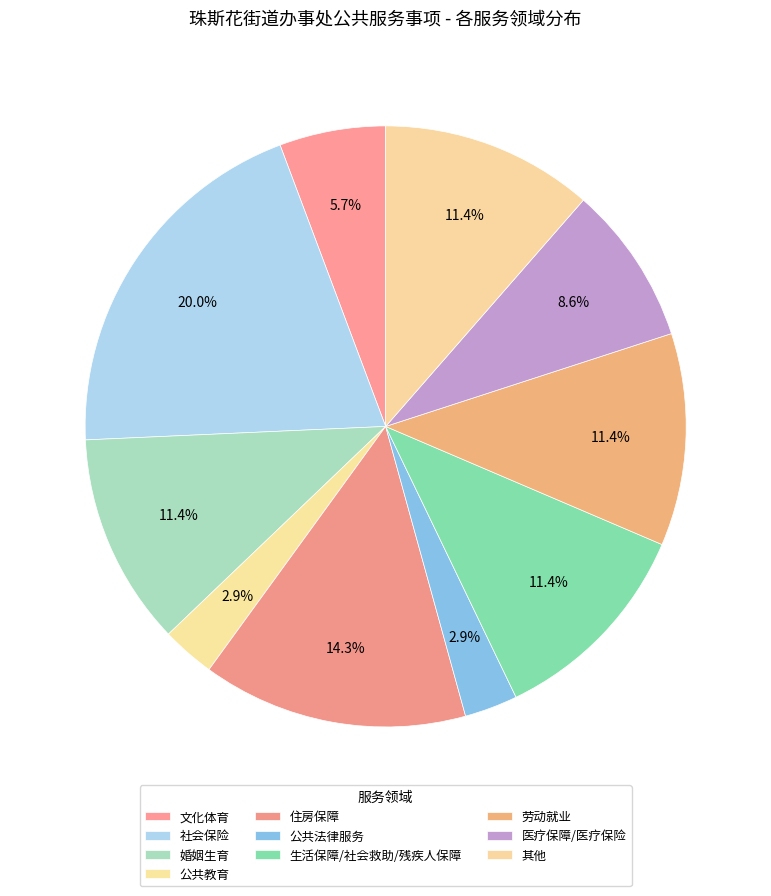

Does 劳动就业 represent more than half of the total?

No